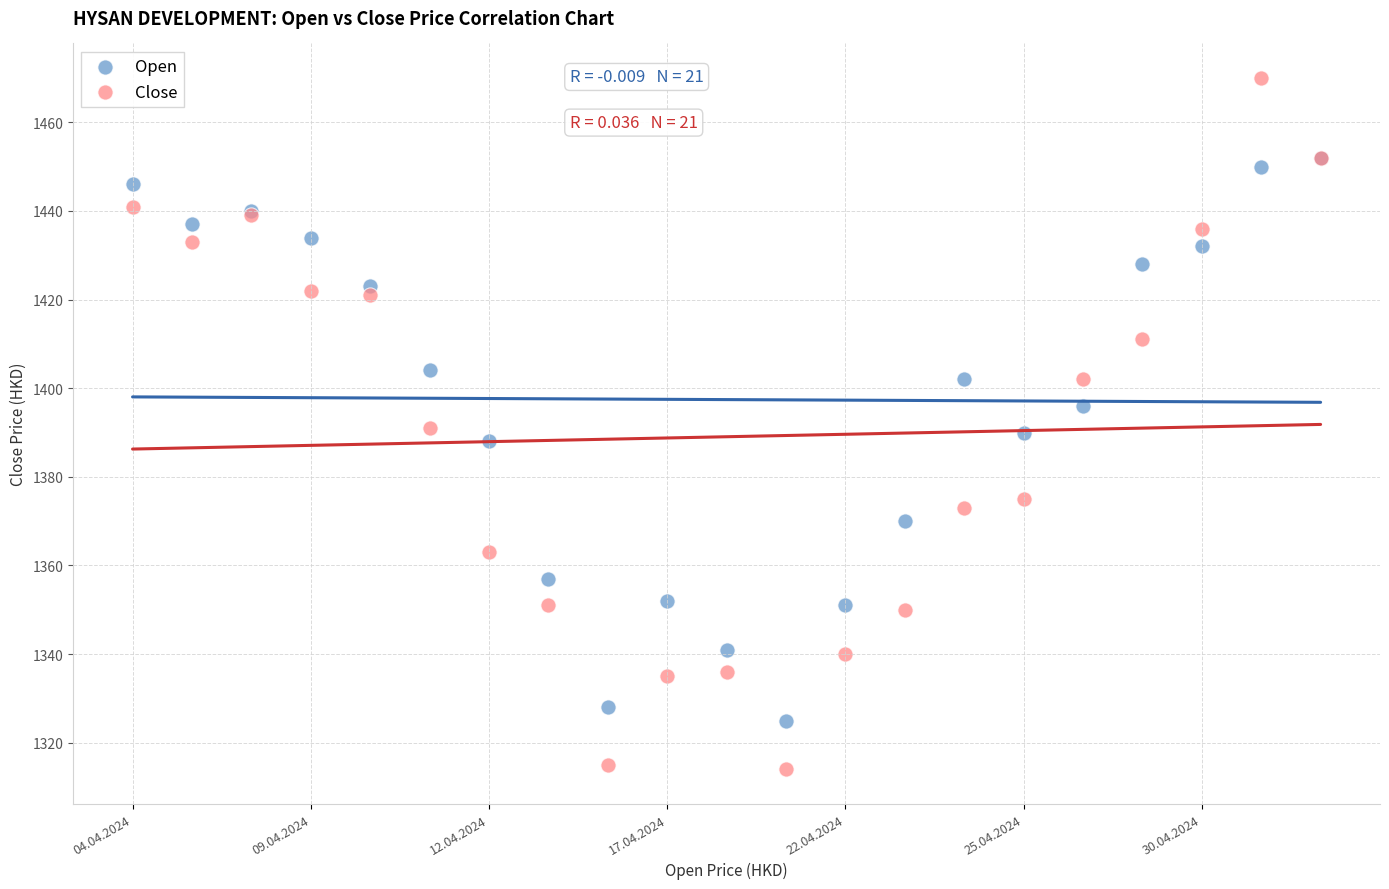

What are all the series names shown in the legend?

Open, Close